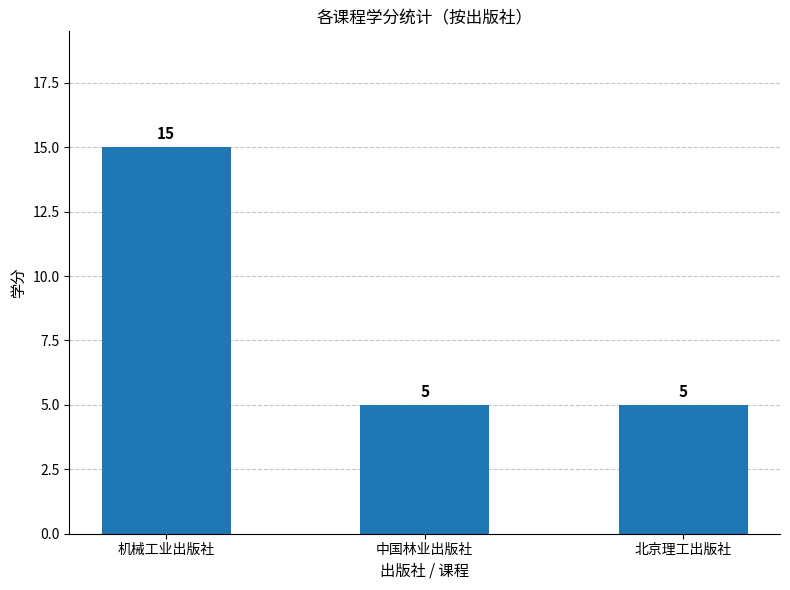

What position from the right is 北京理工出版社?

1